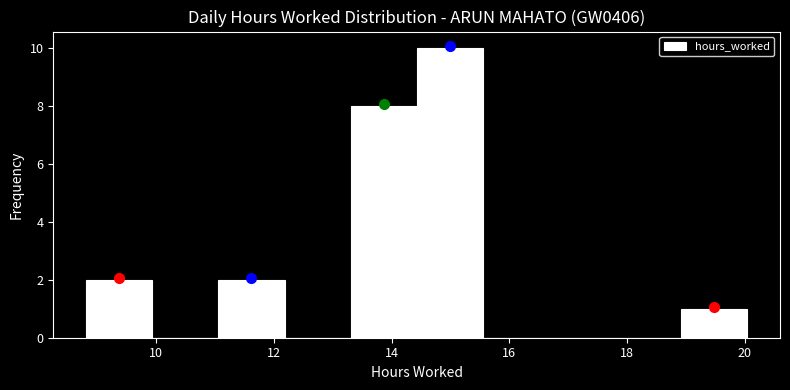

Reading left to right, list every bar in this chart as the range it spans on the x-axis followed by its height. Neither the bar edges nor the heights are printed on the chart, so give them approximately, as read against the axes.

8.8 to 10.0: 2
10.0 to 11.0: 0
11.0 to 12.2: 2
12.2 to 13.4: 0
13.4 to 14.4: 8
14.4 to 15.6: 10
15.6 to 16.6: 0
16.6 to 17.8: 0
17.8 to 19.0: 0
19.0 to 20.0: 1